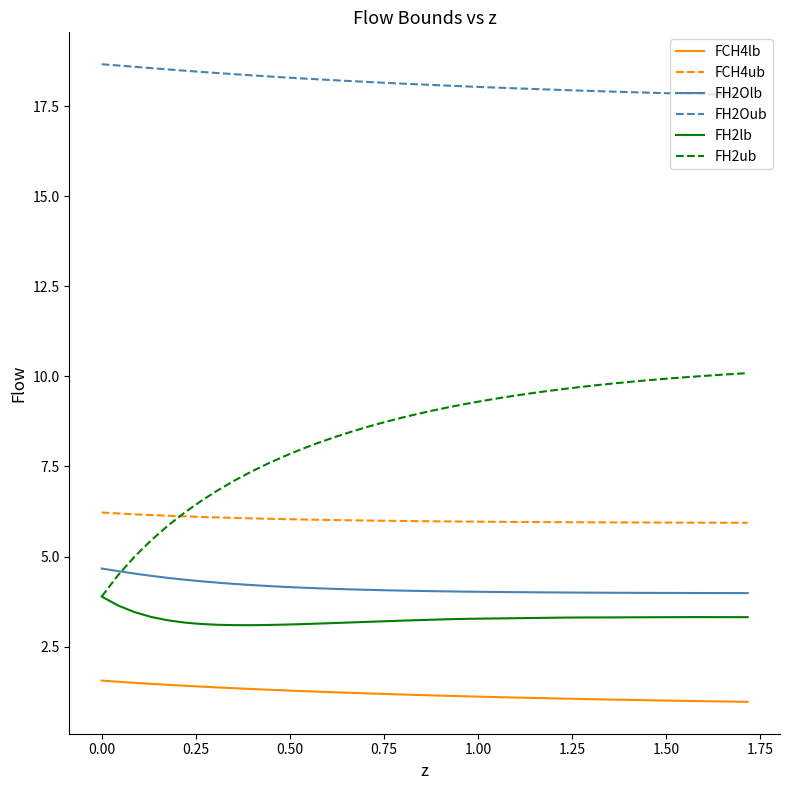

Which series has the largest total across all categories?

FH2Oub